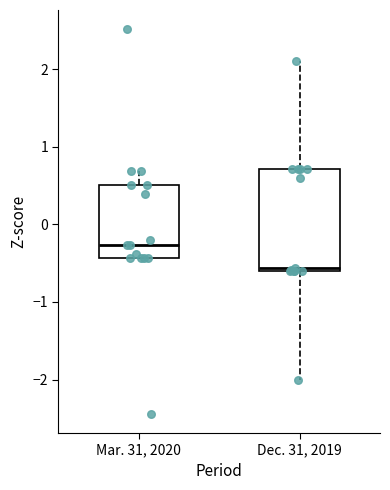

Which box is the tallest, from its lower edge to its upper edge?

Dec. 31, 2019